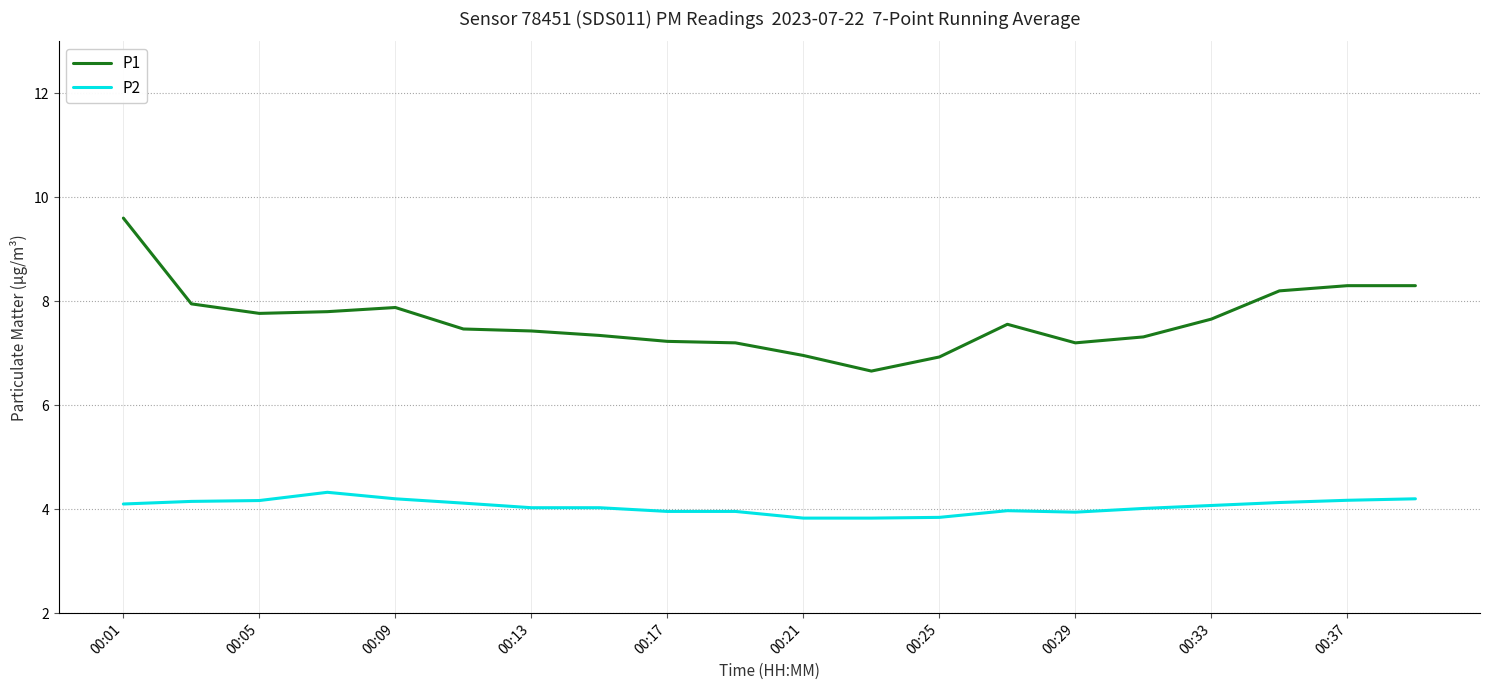

What is the smallest value displayed?

3.8